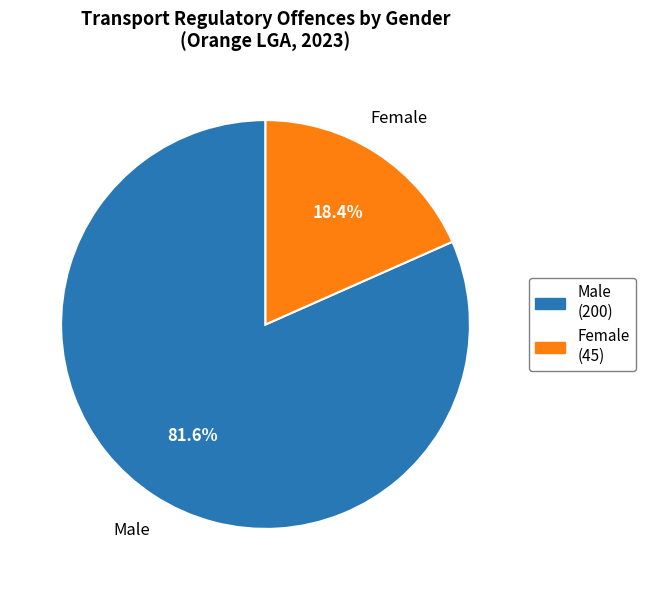

Does any single category account for the majority?

Yes